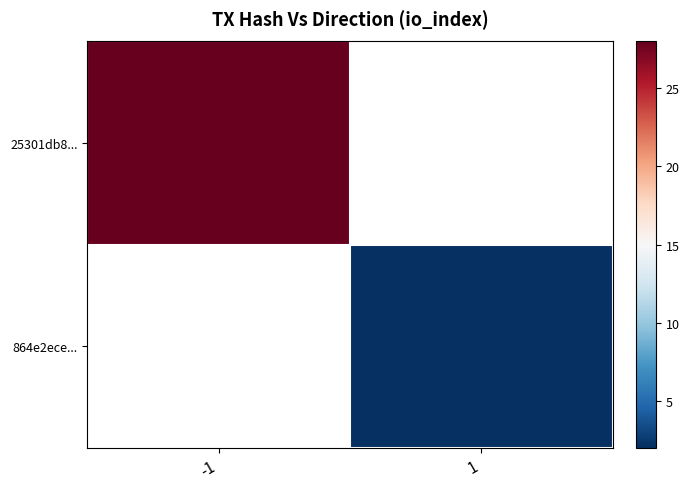

What is the maximum value for 25301db8...?

28.0